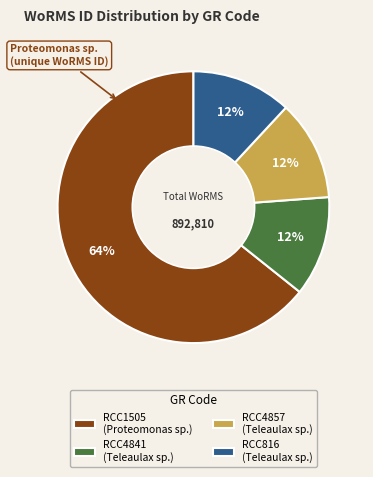

True or false: RCC1505 accounts for 64% of the total.

True